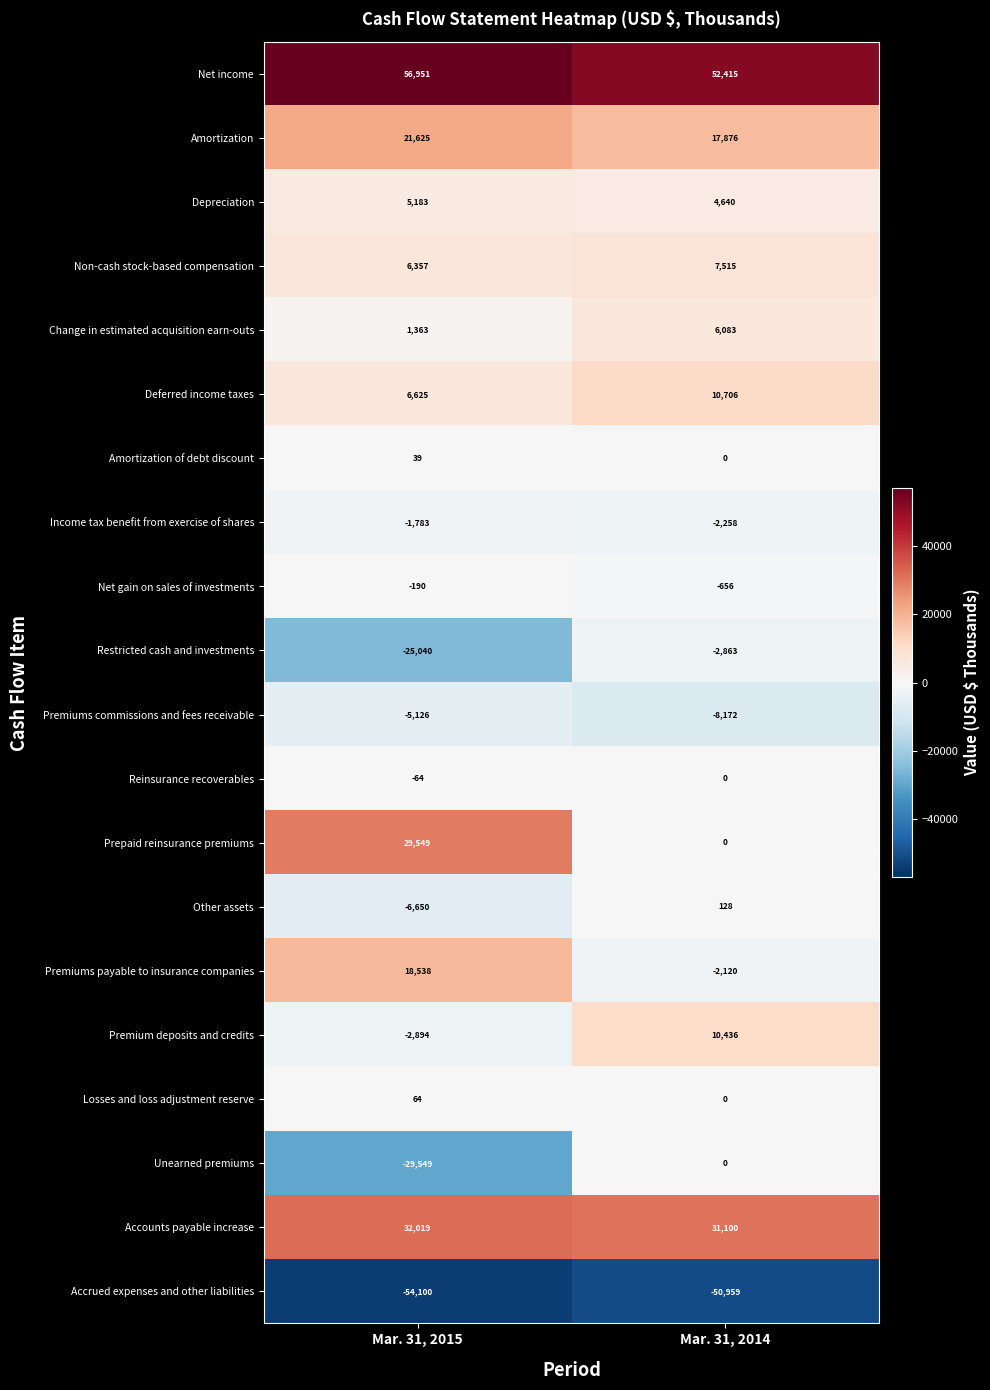

Rank the series at Mar. 31, 2015 from lowest to highest value.

Accrued expenses and other liabilities, Unearned premiums, Restricted cash and investments, Other assets, Premiums commissions and fees receivable, Premium deposits and credits, Income tax benefit from exercise of shares, Net gain on sales of investments, Reinsurance recoverables, Amortization of debt discount, Losses and loss adjustment reserve, Change in estimated acquisition earn-outs, Depreciation, Non-cash stock-based compensation, Deferred income taxes, Premiums payable to insurance companies, Amortization, Prepaid reinsurance premiums, Accounts payable increase, Net income